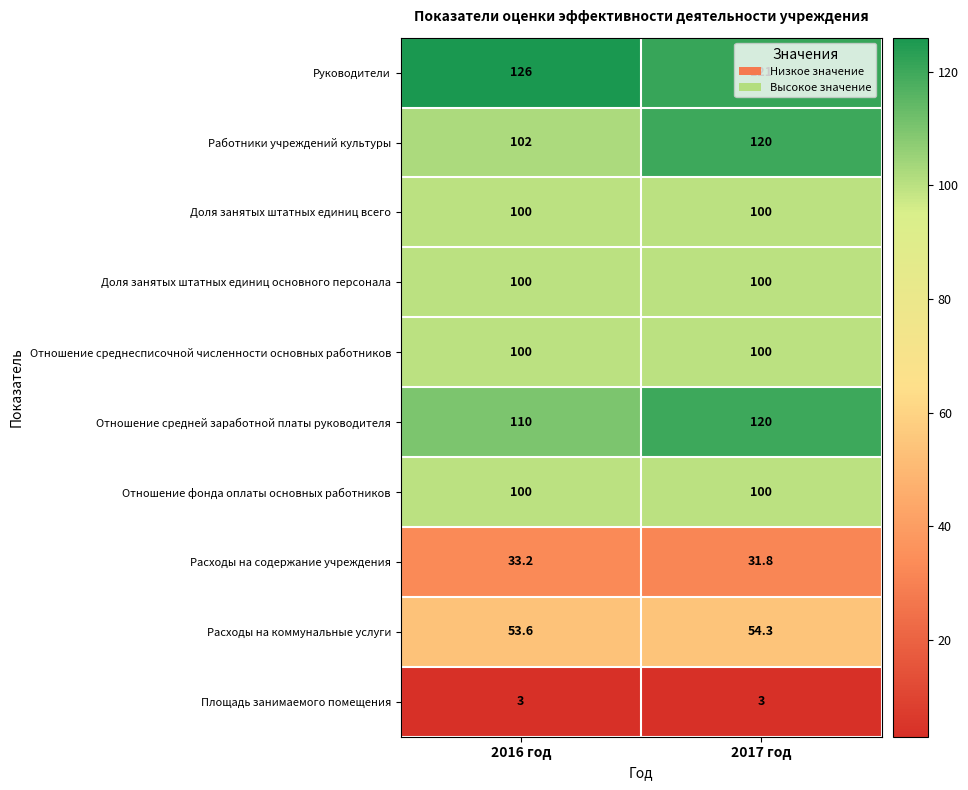

How many series are shown in this chart?

10